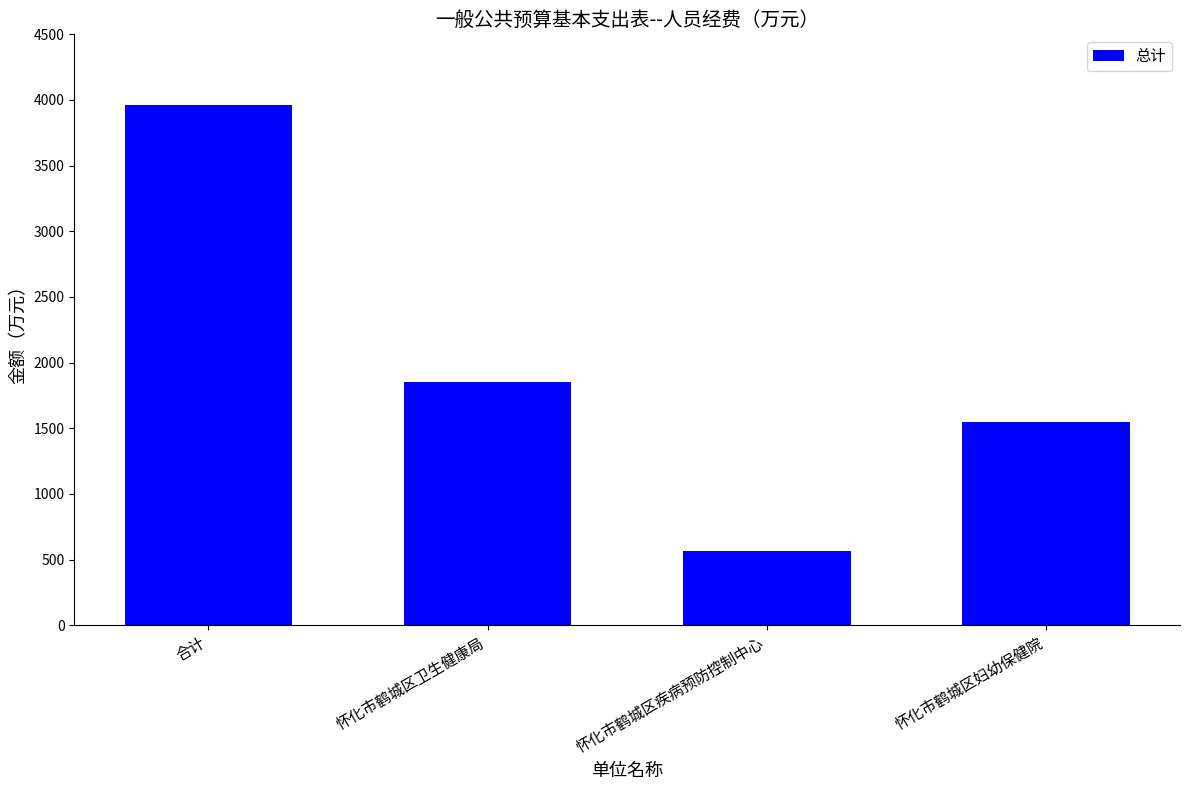

Which label corresponds to the largest value in the chart?

合计